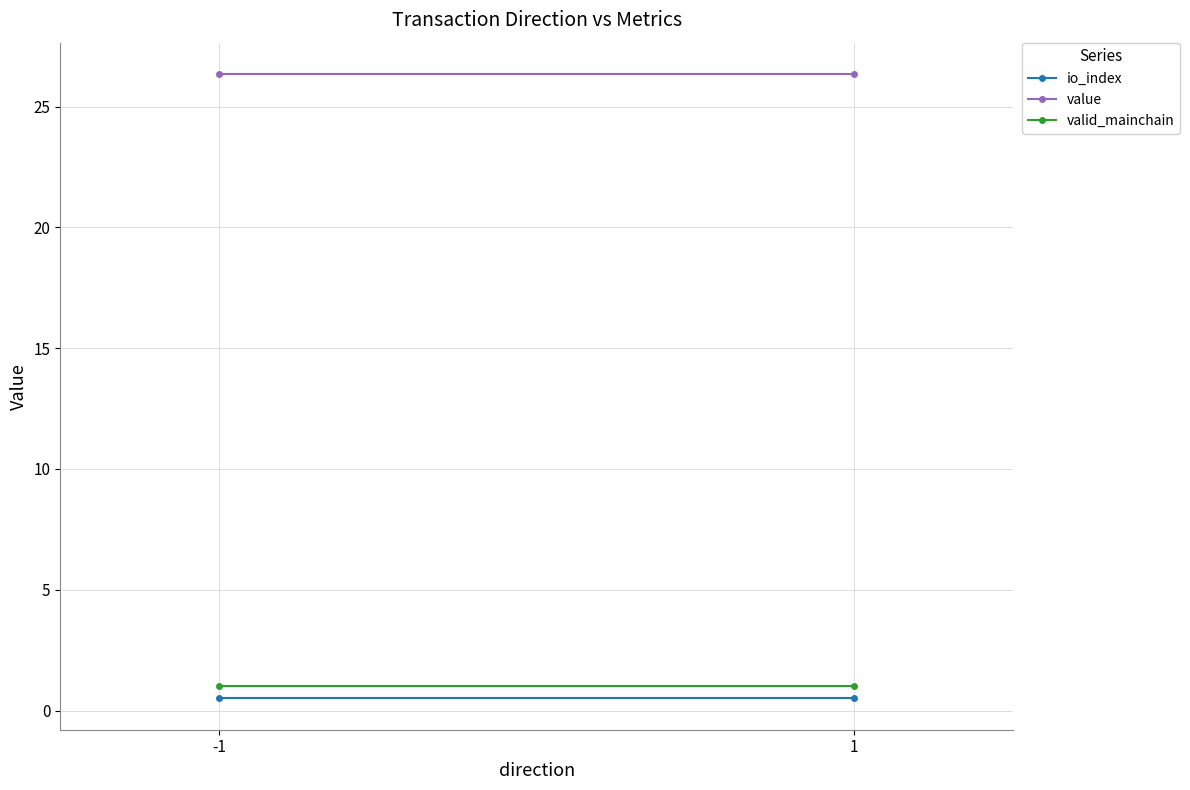

True or false: value has a value of 26.4 at 1.

True